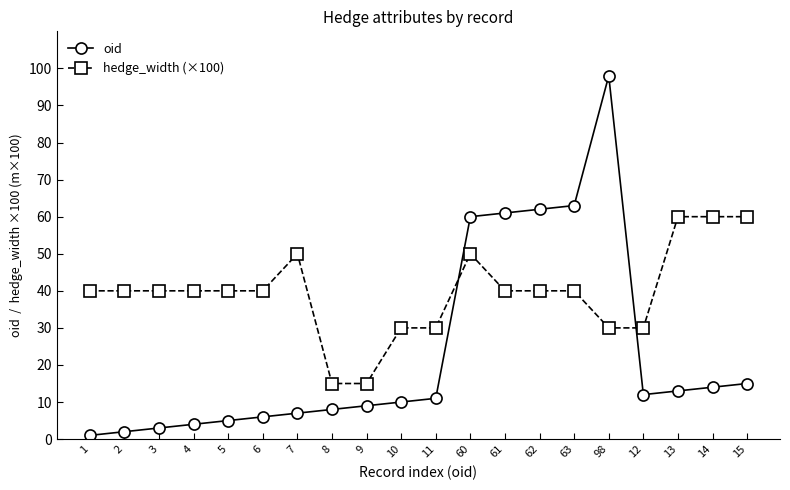

What is the label of the 13th point from the right?

8